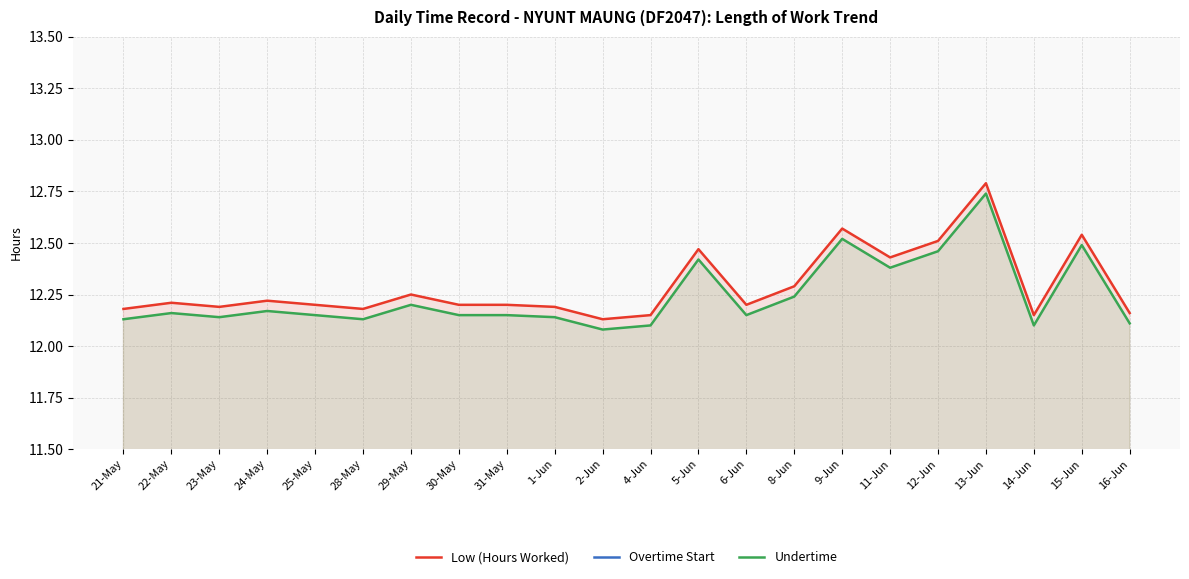

True or false: Undertime has more than 2 interior local peaks.

True